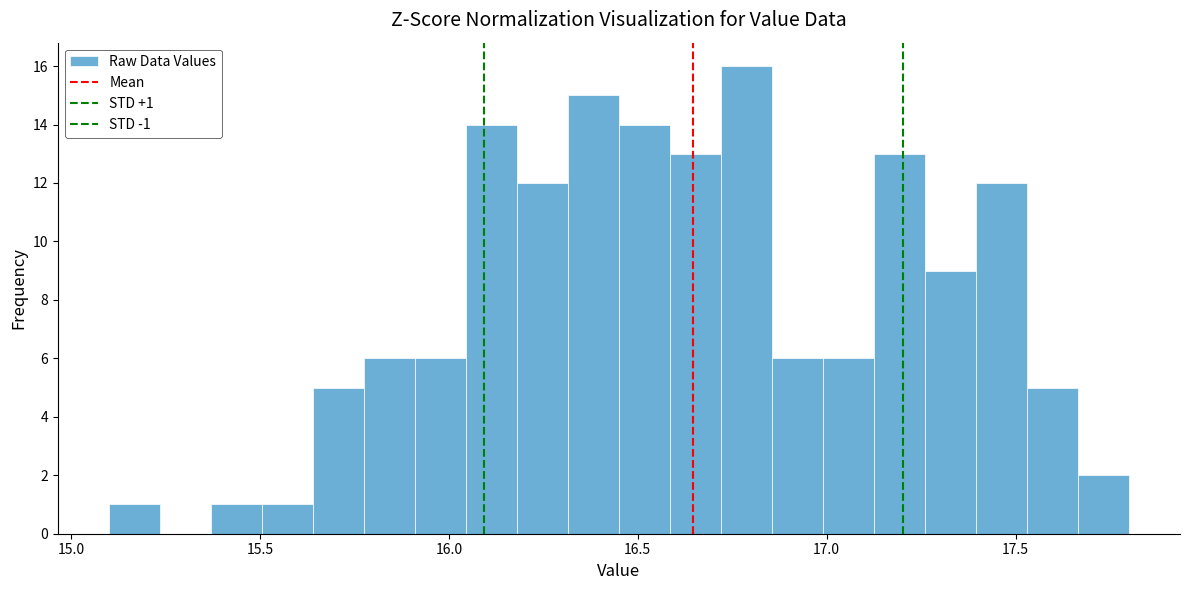

Read against the x-axis, roughly where is the centre of the tallest bar?

16.80